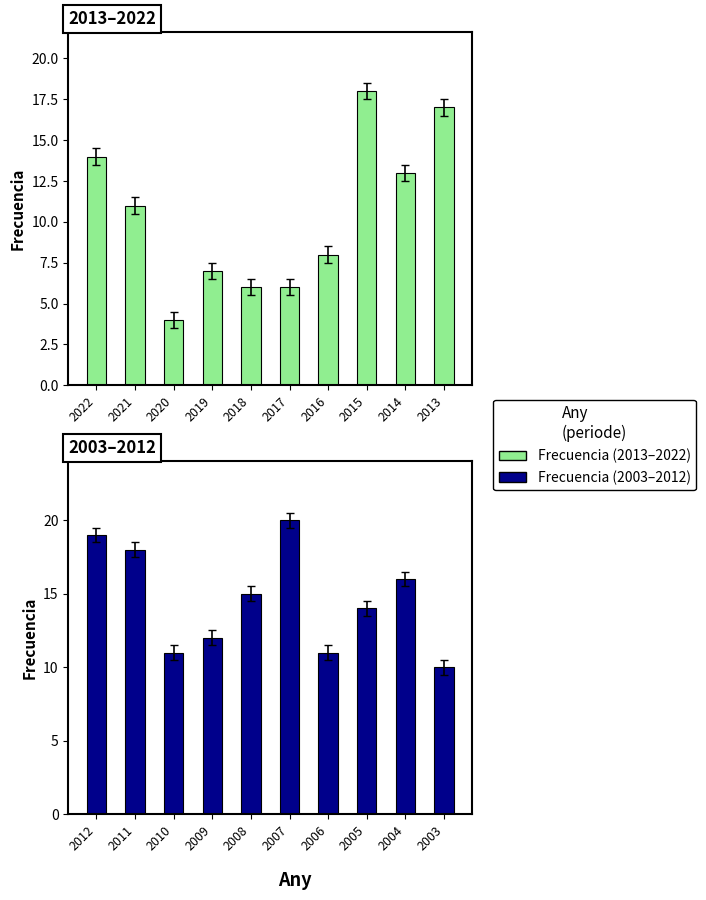

What is the difference between the Frecuencia (2013-2022) values at 2017 and 2019?

1